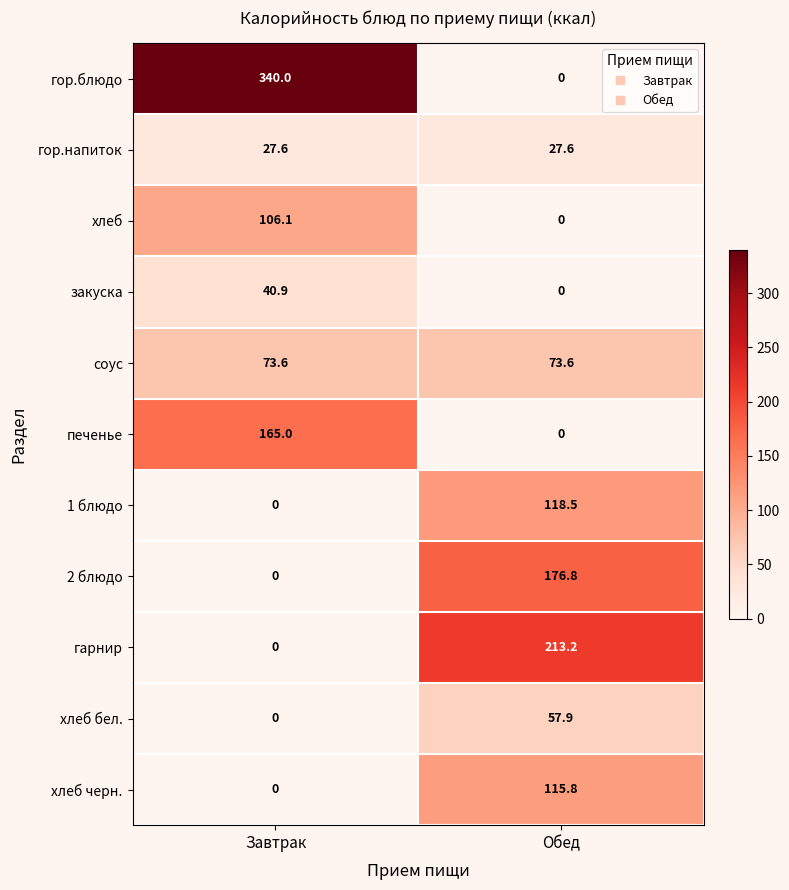

What is the maximum value shown in the chart?

340.0